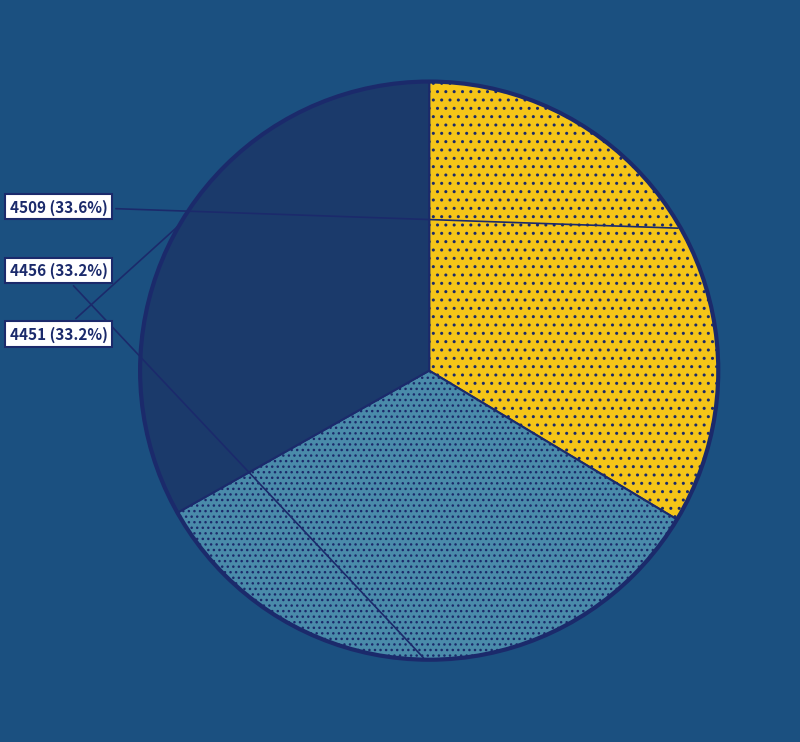

What percentage is the 4451 slice, to the nearest percent?

33%